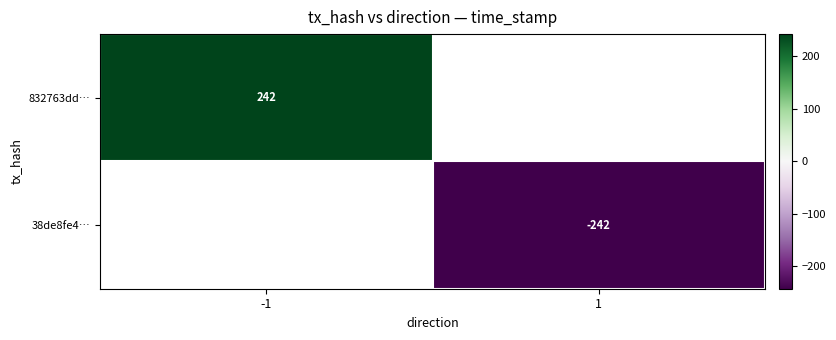

The 38de8fe4… series shows -103.1 at 1. True or false?

False